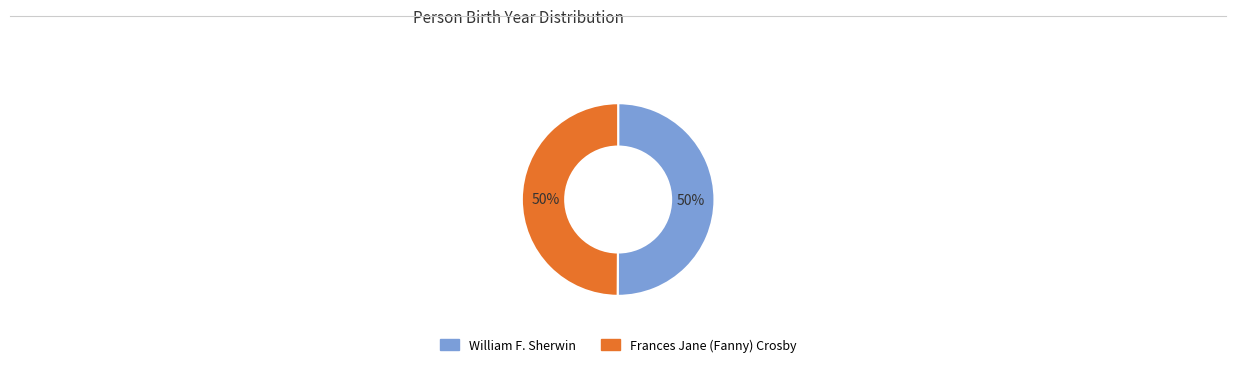

To the nearest percent, what portion does William F. Sherwin represent?

50%